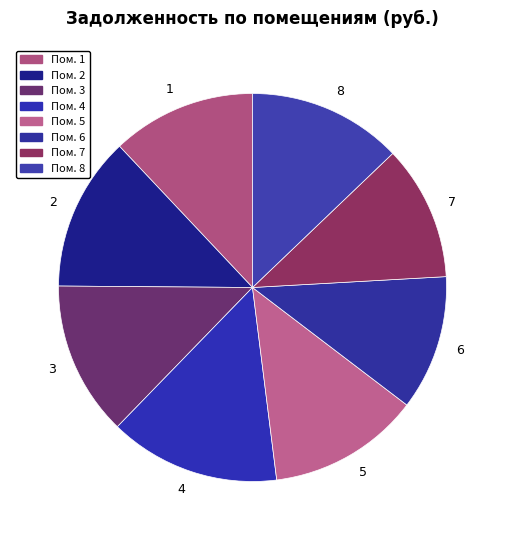

Is there any slice that represents more than half of the pie?

No